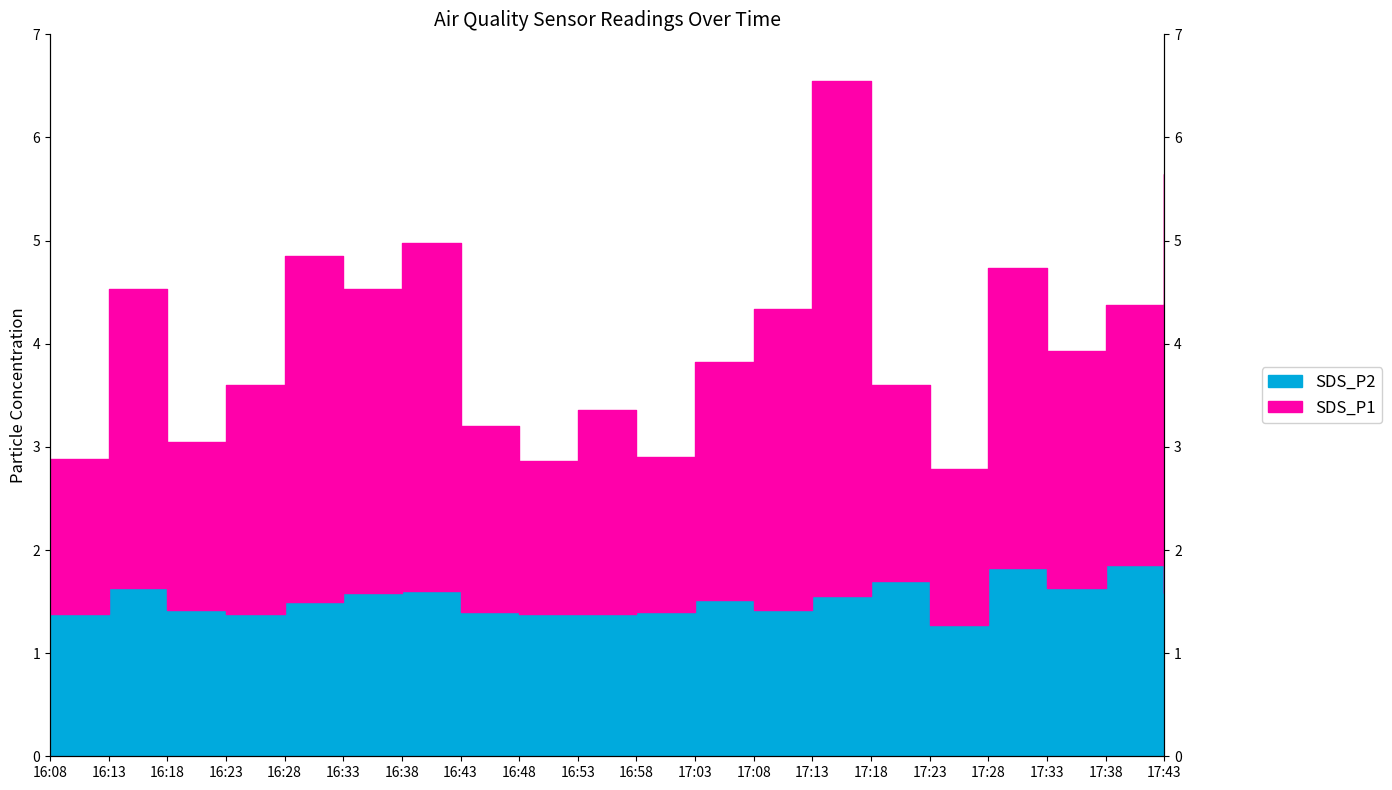

The SDS_P1 series shows 9.0 at 17:43. True or false?

False